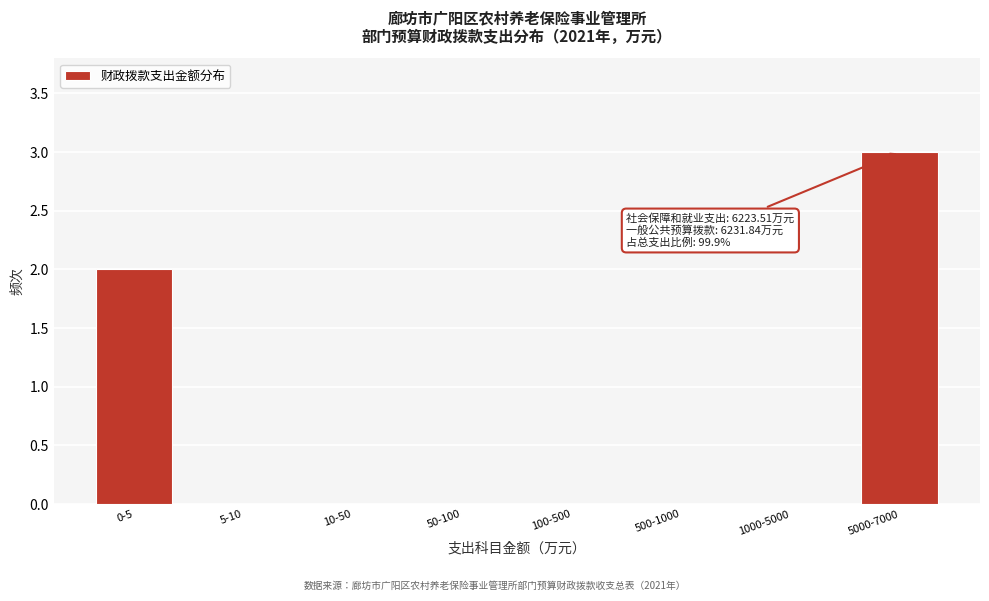

Reading left to right, extract all data points from this chart.

0-5=2	5-10=0	10-50=0	50-100=0	100-500=0	500-1000=0	1000-5000=0	5000-7000=3